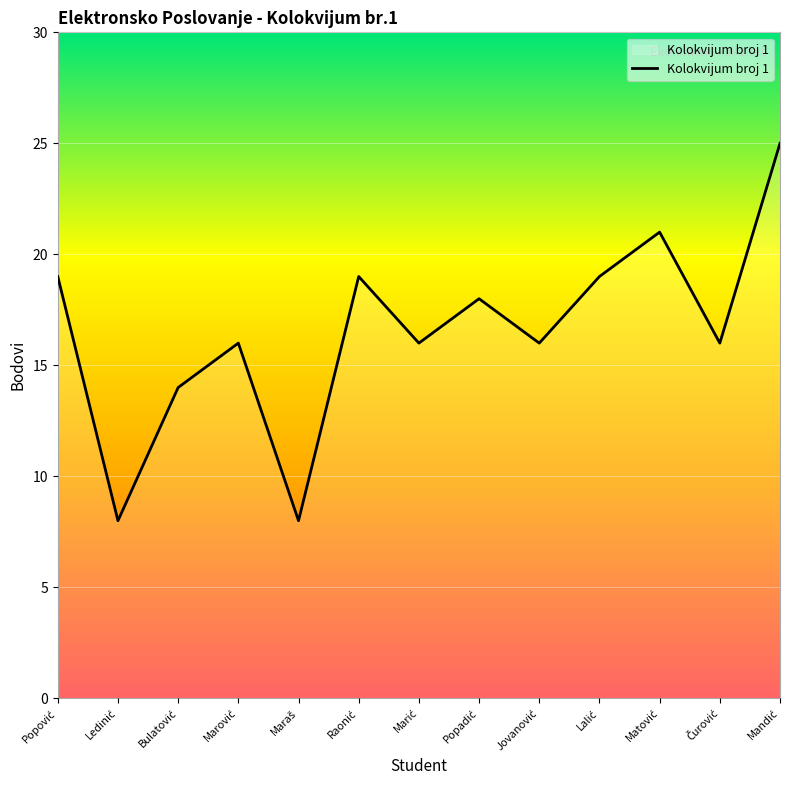

How many interior local valleys (lower than both neighbors) does the data have?

5